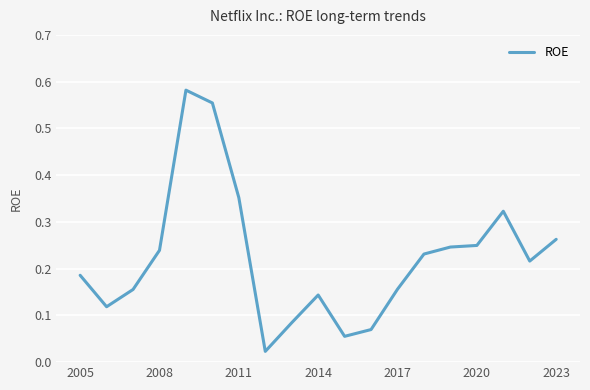

Is this an area chart (filled region under the line)?

No